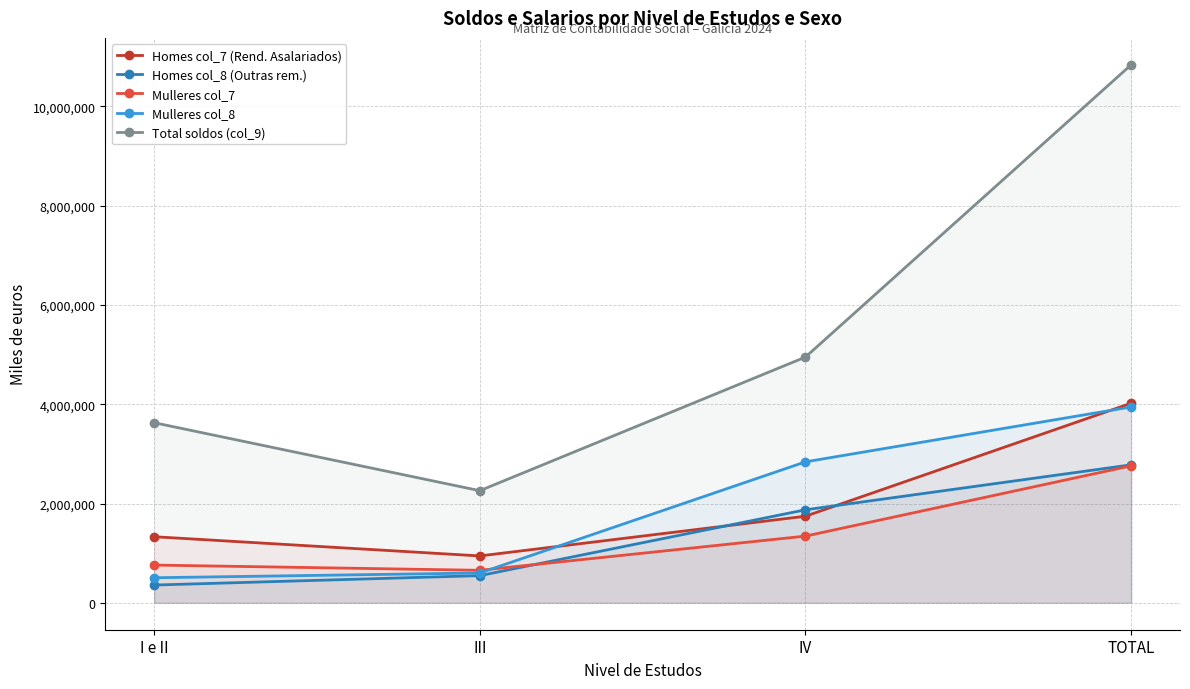

What are all the series names shown in the legend?

Homes col_7 (Rend. Asalariados), Homes col_8 (Outras rem.), Mulleres col_7, Mulleres col_8, Total soldos (col_9)